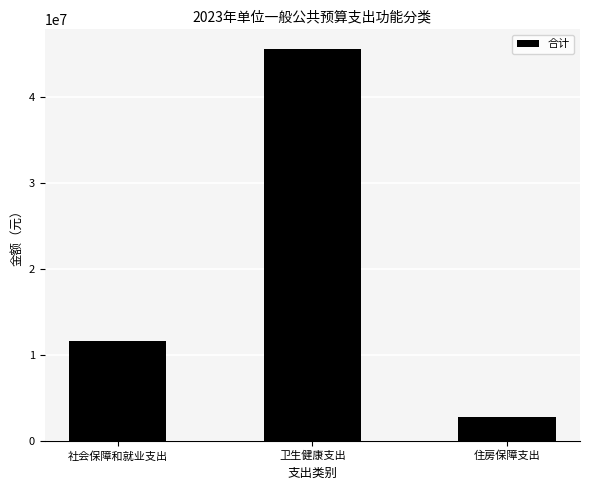

Rank the categories by value from highest to lowest.

卫生健康支出, 社会保障和就业支出, 住房保障支出